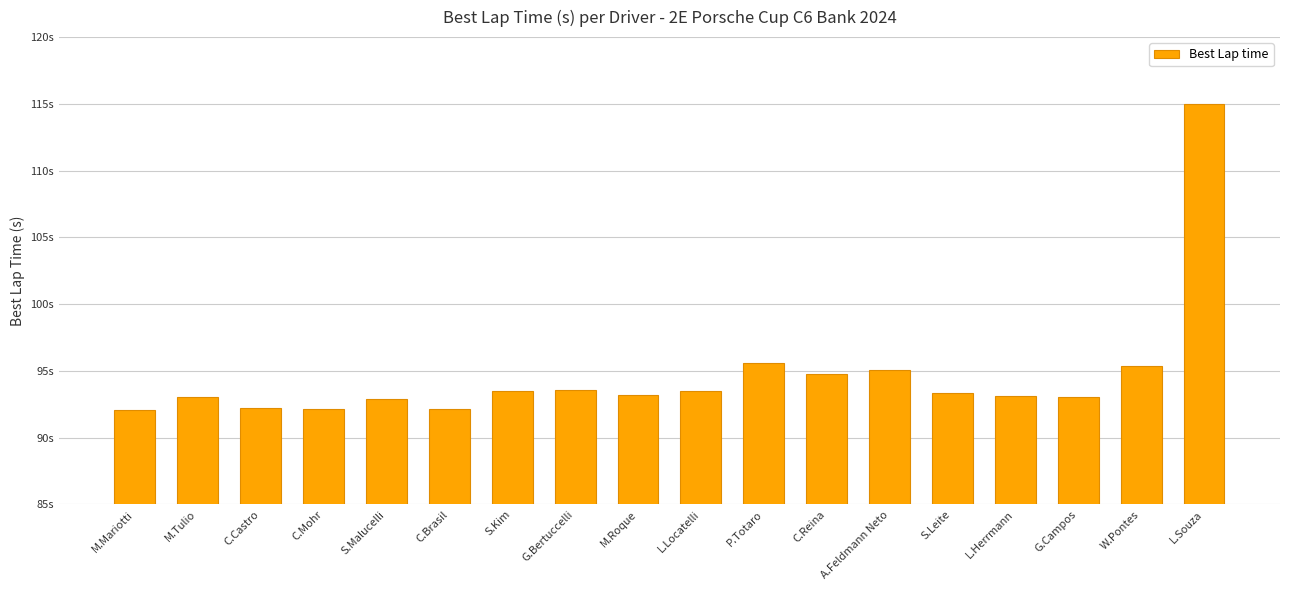

List the labels in order of value, largest first.

L.Souza, P.Totaro, W.Pontes, A.Feldmann Neto, C.Reina, G.Bertuccelli, S.Kim, L.Locatelli, S.Leite, M.Roque, L.Herrmann, G.Campos, M.Tulio, S.Malucelli, C.Castro, C.Brasil, C.Mohr, M.Mariotti